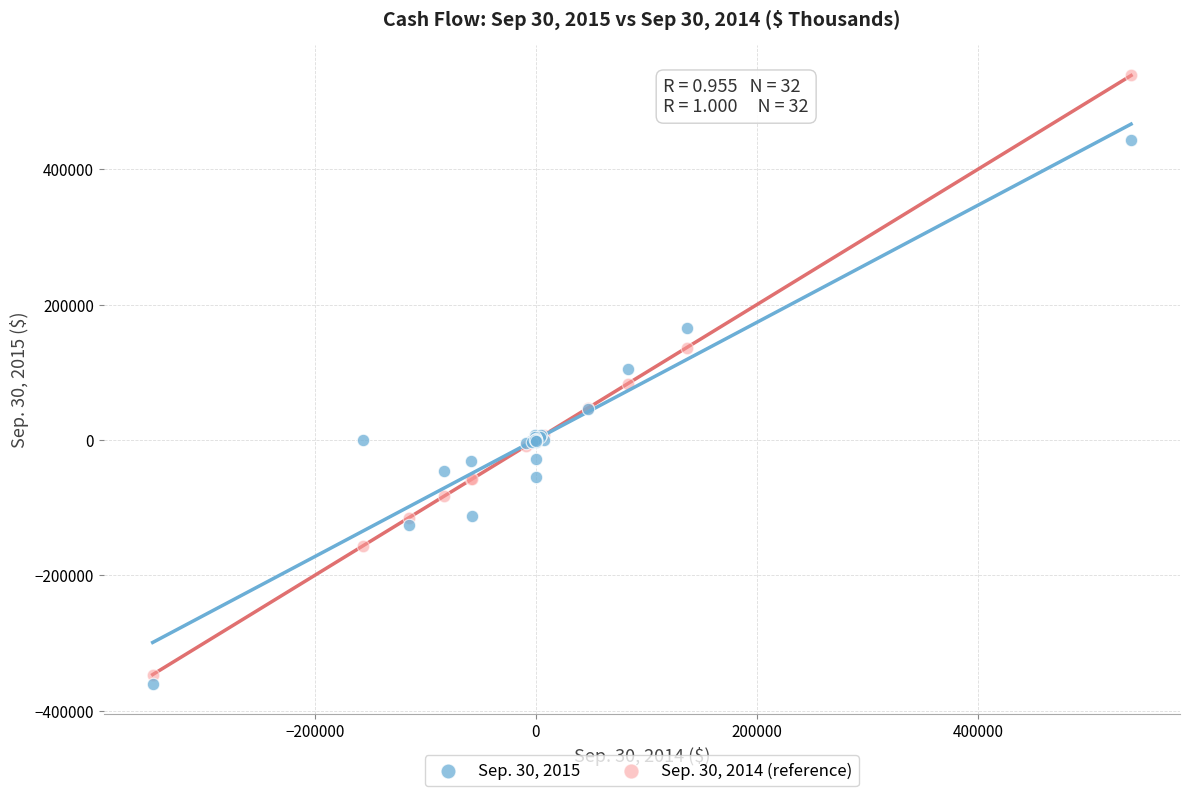

Which series contains the highest Y value?

Sep. 30, 2014 (reference)